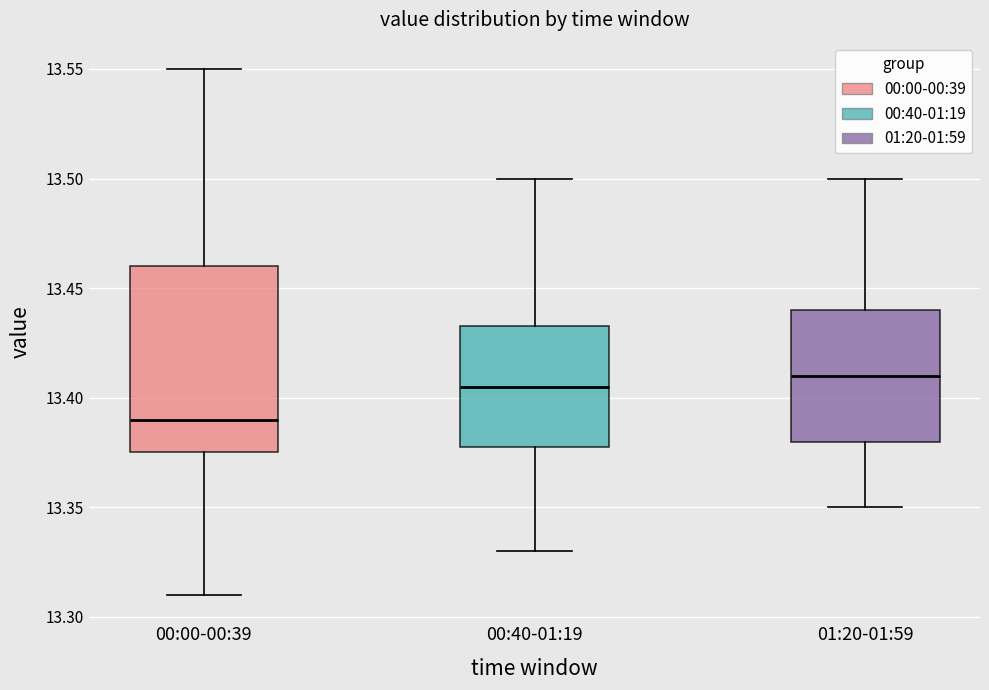

Reading left to right, read every box against the y-axis: the position of its median line, the range the box covers, and the ends of its whiskers. The values are not printed on the chart, so give them approximately, as read against the axis.

00:00-00:39: median 13.390, box 13.375 to 13.460, whiskers 13.310 to 13.550
00:40-01:19: median 13.405, box 13.380 to 13.435, whiskers 13.330 to 13.500
01:20-01:59: median 13.410, box 13.380 to 13.440, whiskers 13.350 to 13.500